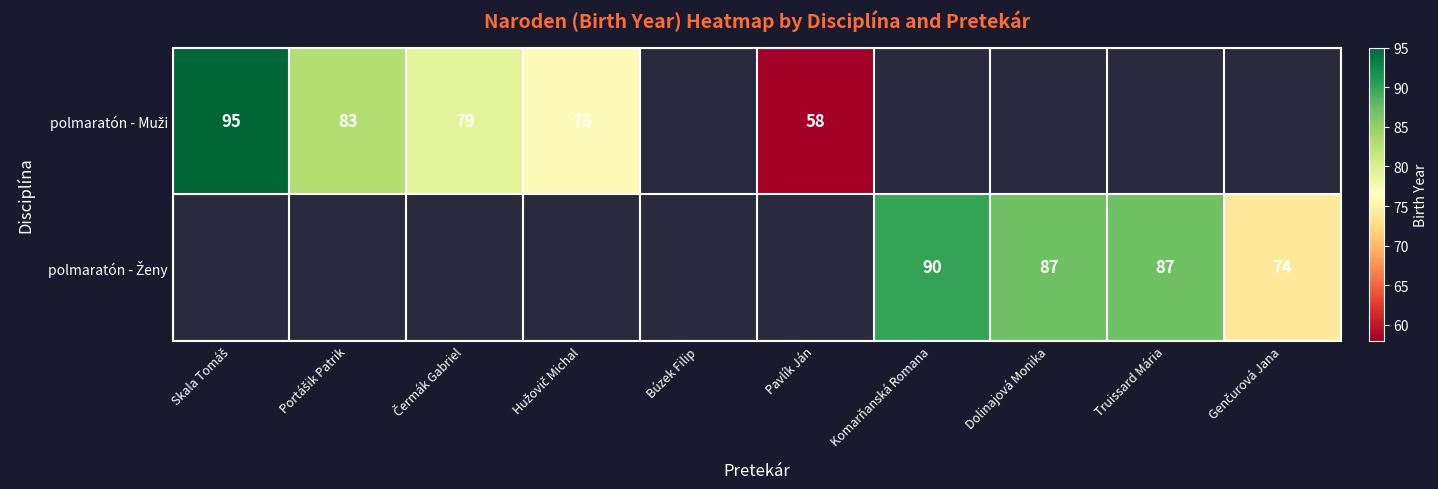

How many values in polmaratón - Ženy are above zero?

4